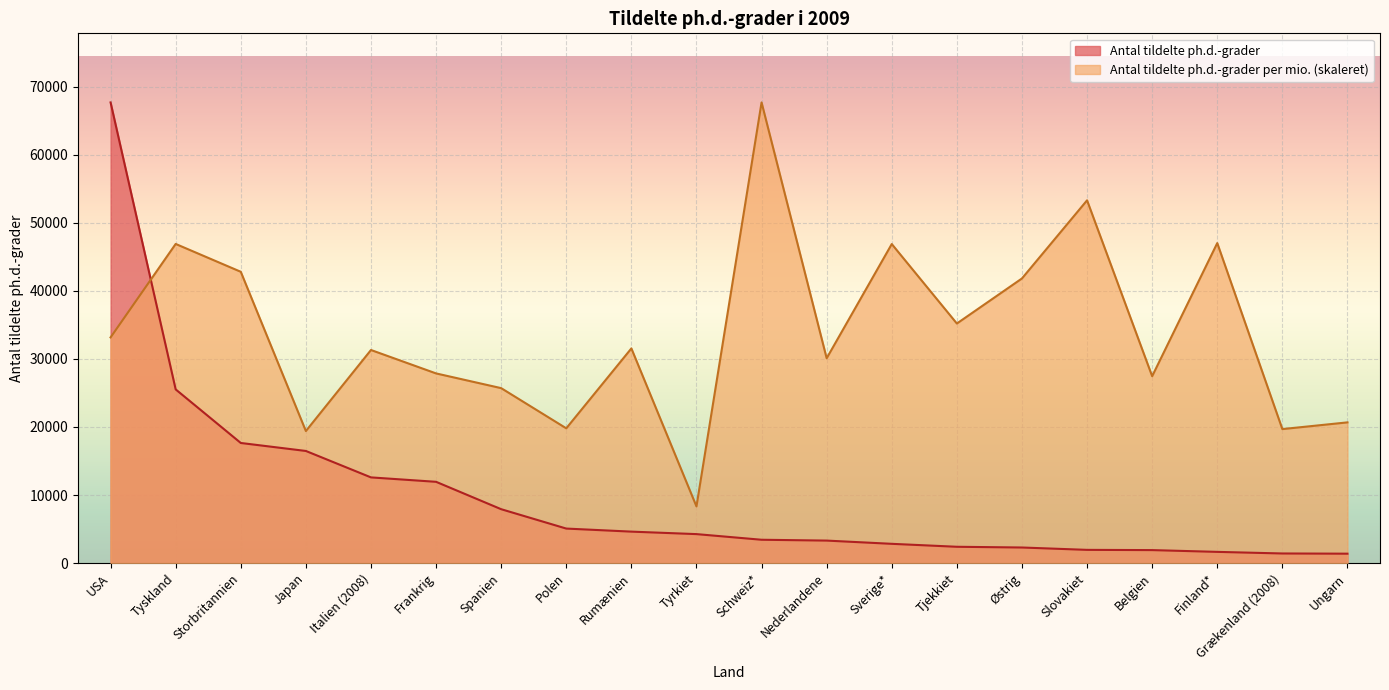

What is the difference between the maximum and second lowest values in the Antal tildelte ph.d.-grader per mio. series?

48312.3